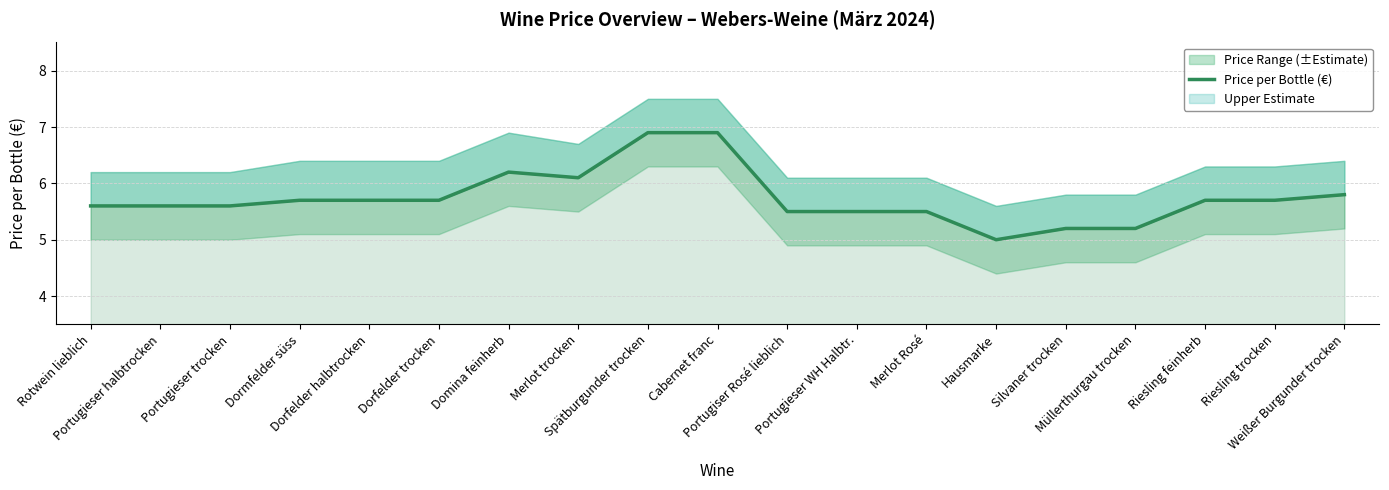

What is the value of the 10th point from the left?

6.9